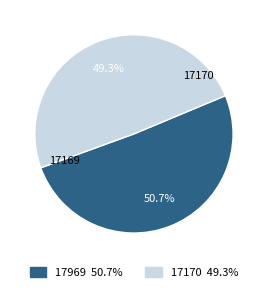

Does any single category account for the majority?

Yes